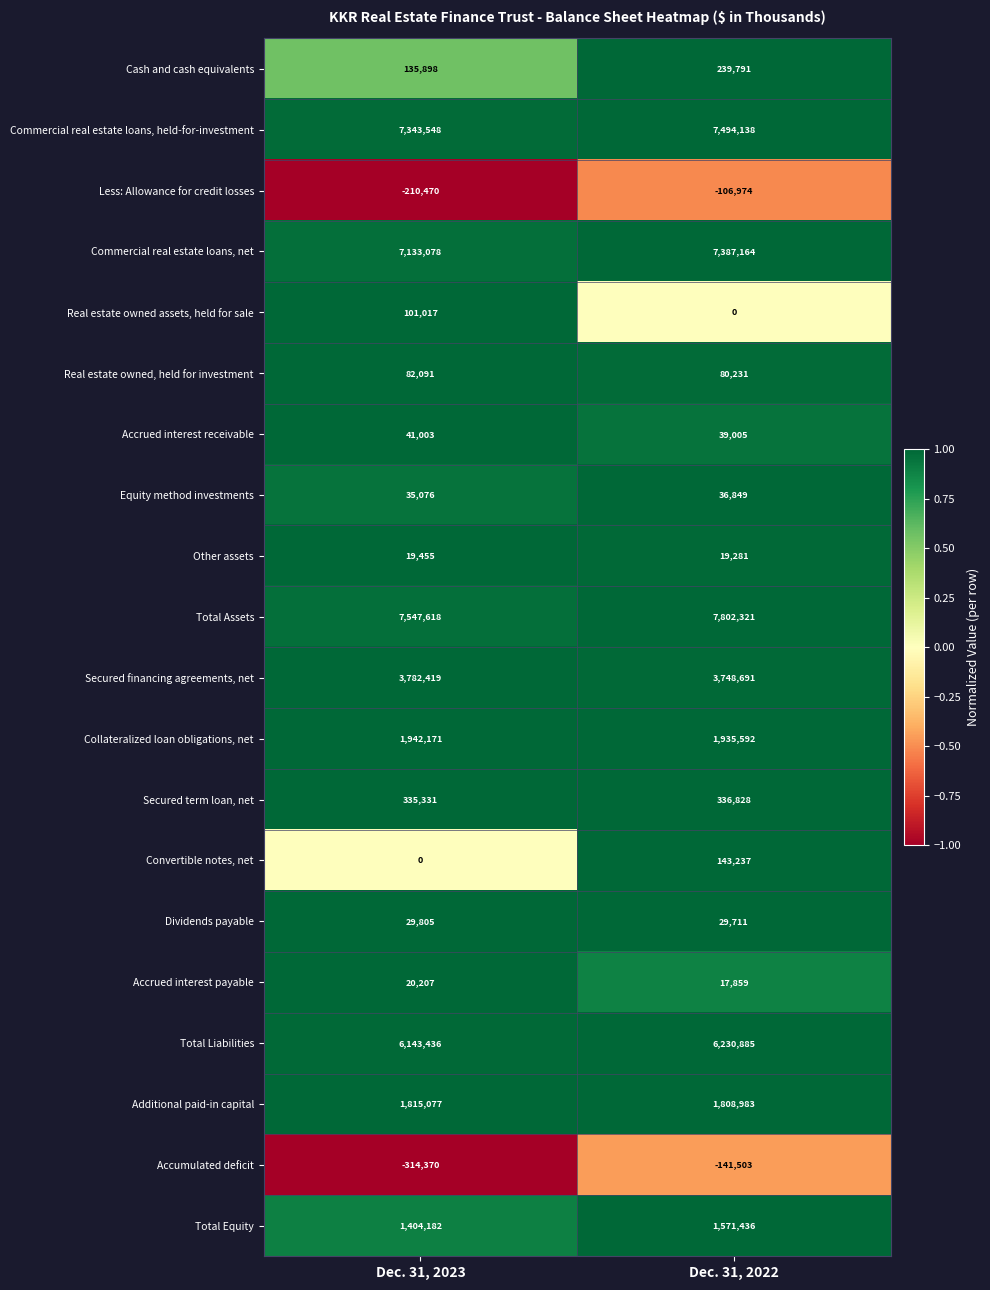

What is the difference between the highest and lowest values at Dec. 31, 2023?

7861988